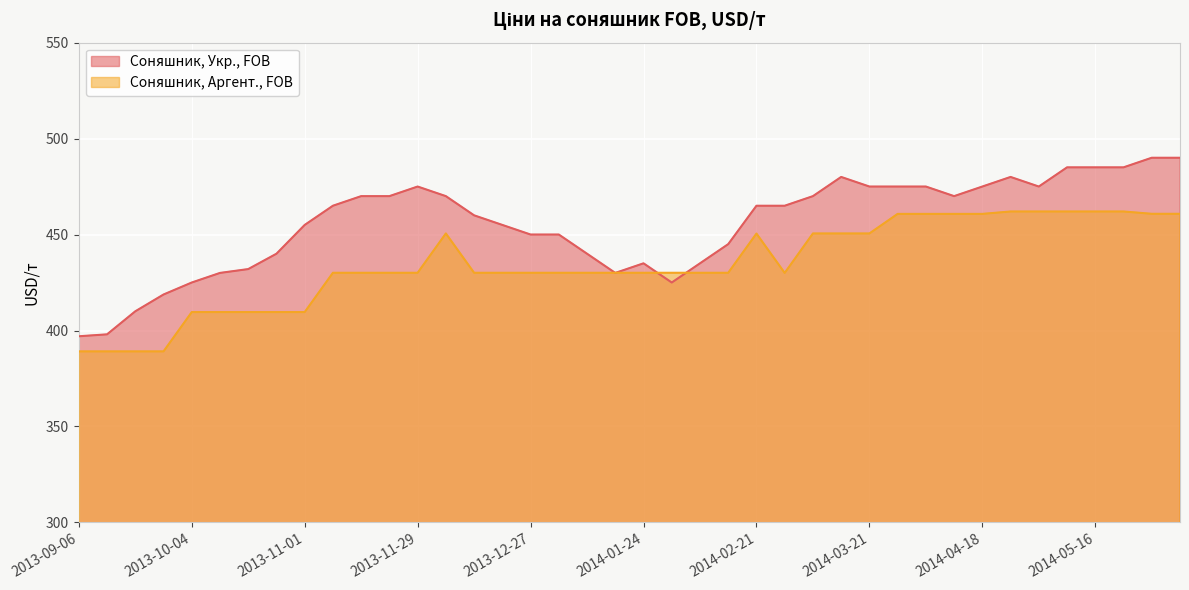

What is the spread (max minus min) of values at 2014-03-07?

19.4